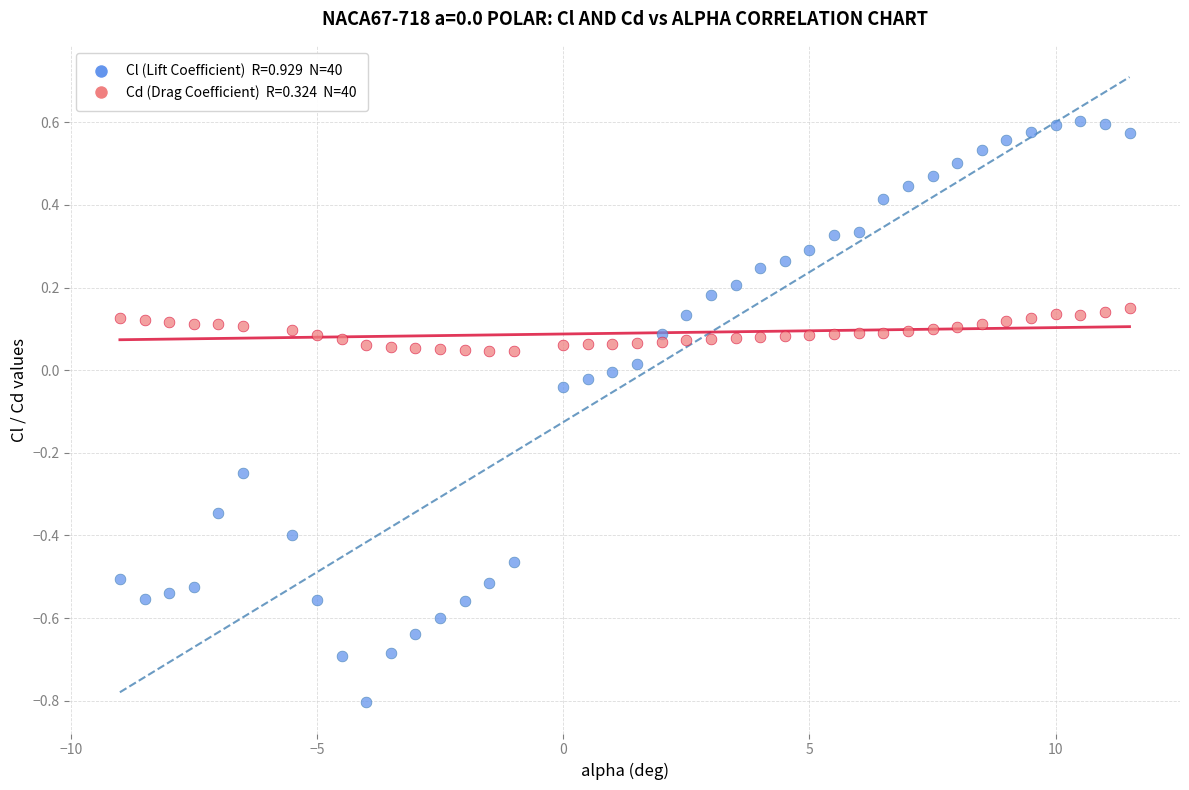

Across all data points, what is the range of X values (max minus min)?

20.5